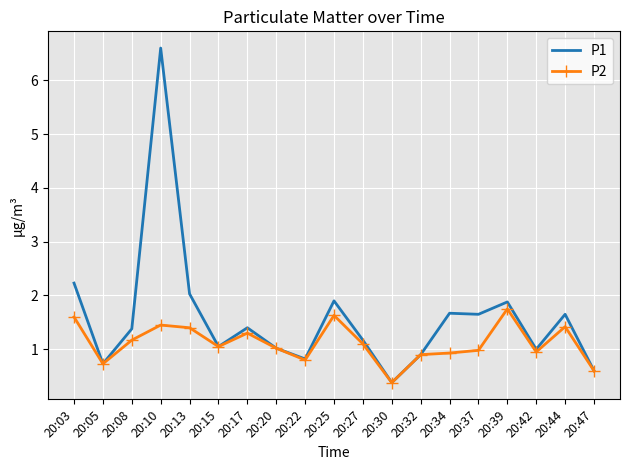

Is the value of P1 at 20:10 greater than the value of P2 at 20:17?

Yes